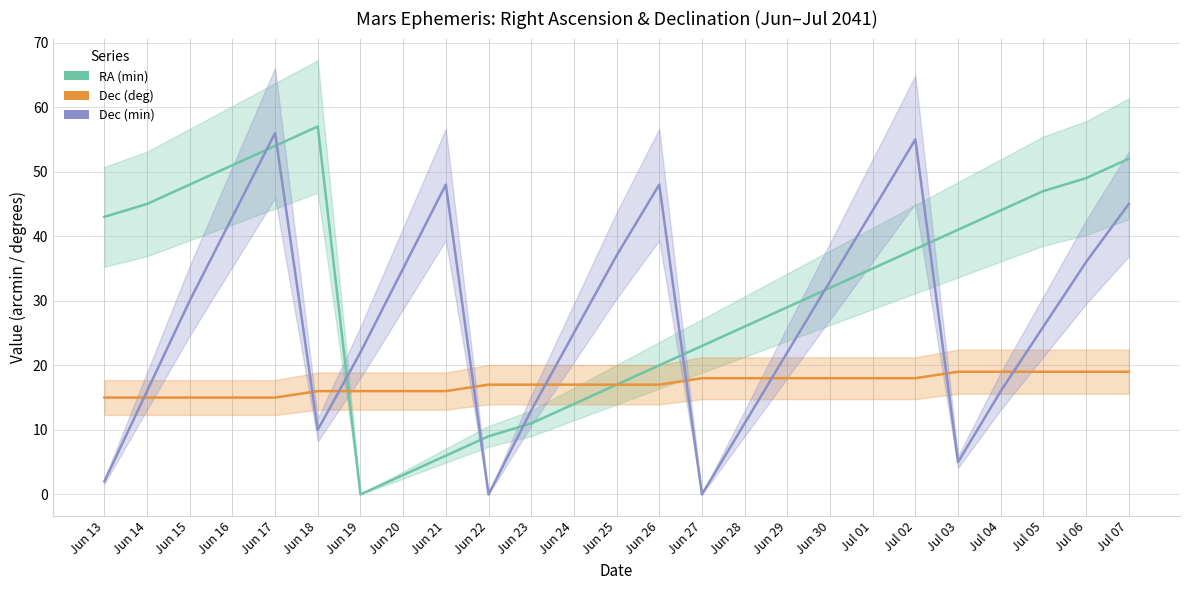

True or false: Dec (deg) and Dec (min) intersect in this chart.

True